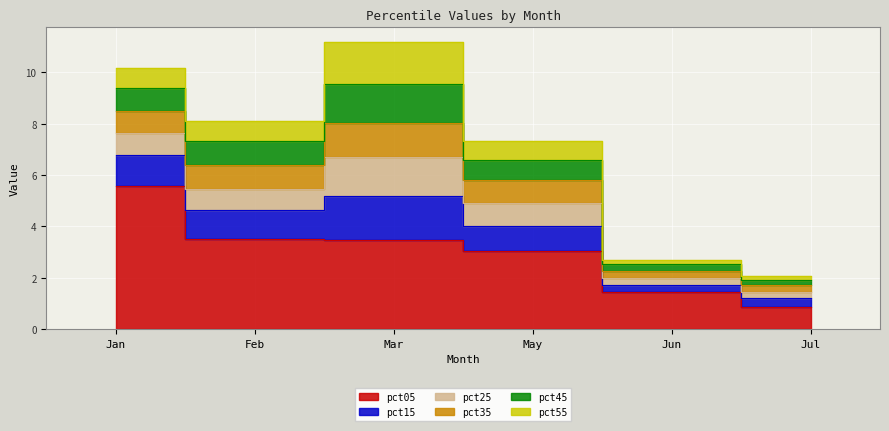

True or false: pct15 and pct05 intersect in this chart.

False